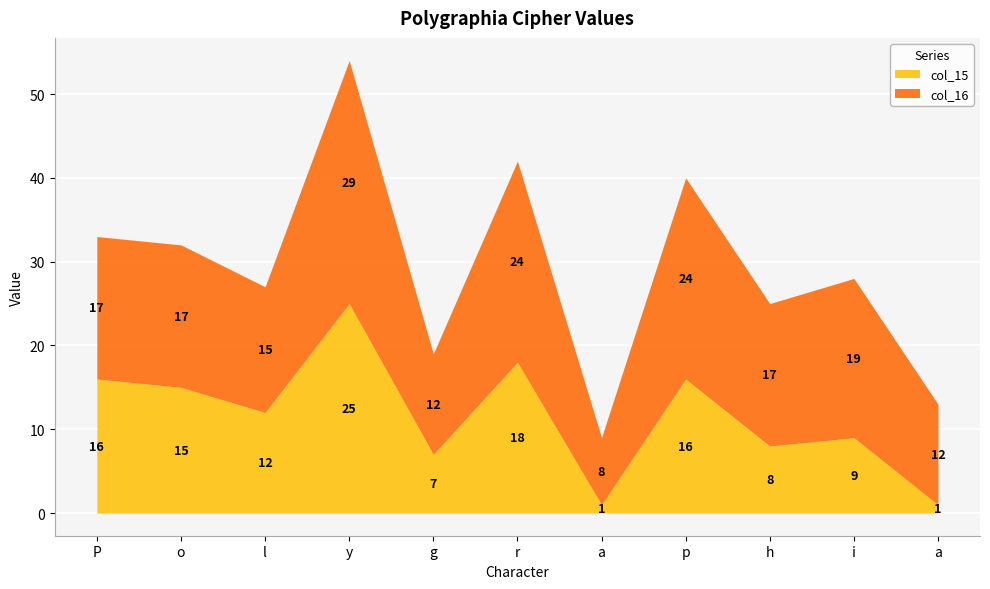

Which series has the largest total across all categories?

col_16